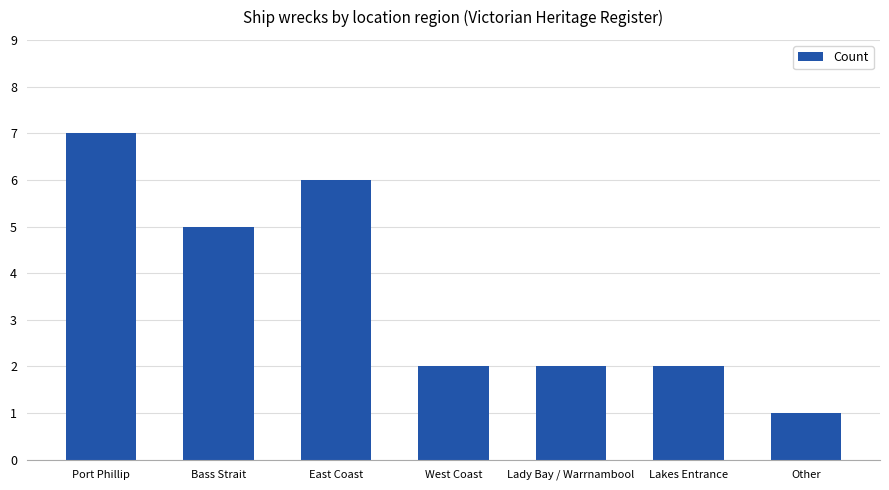

What is the value of the 3rd bar from the left?

6